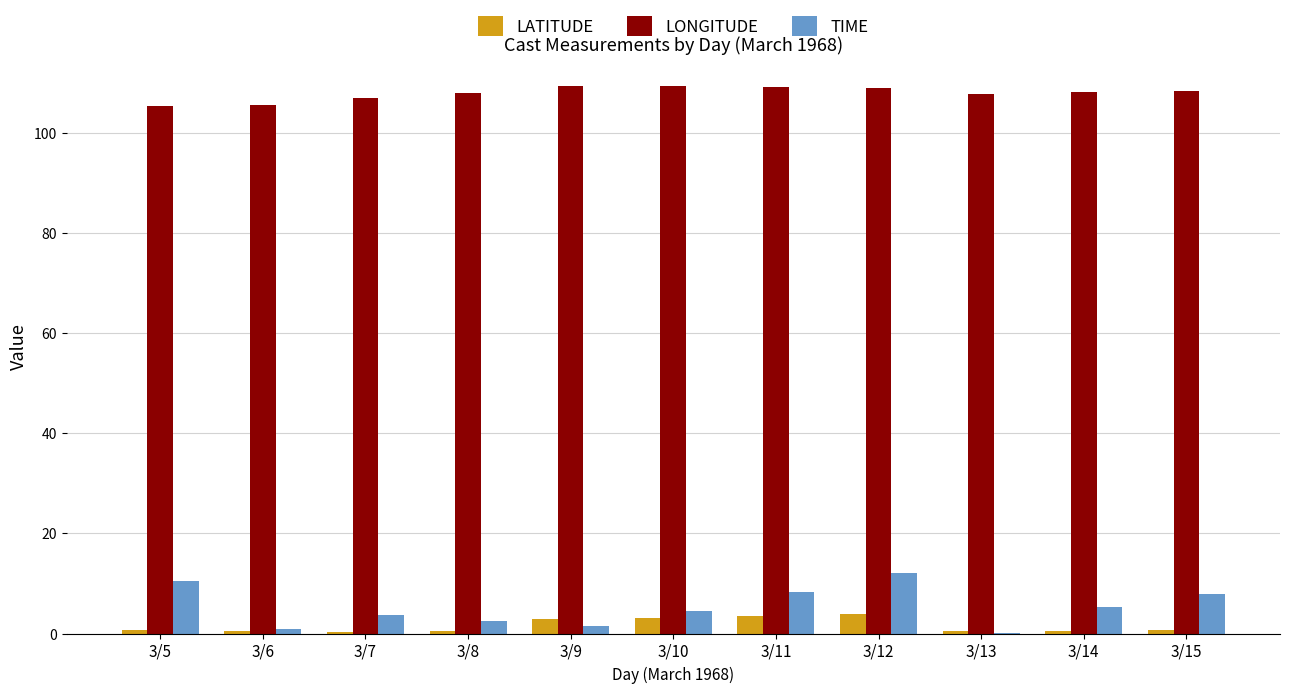

What is the maximum value for LATITUDE?

3.9